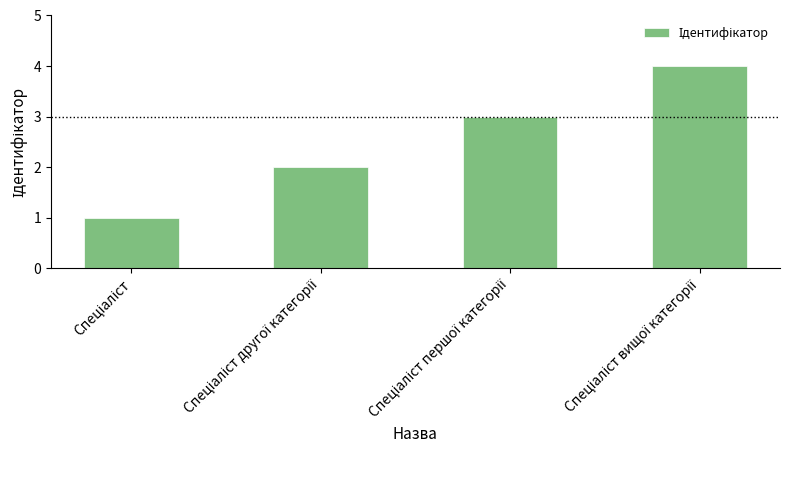

Reading left to right, transcribe all the data shown in this chart.

1	2	3	4